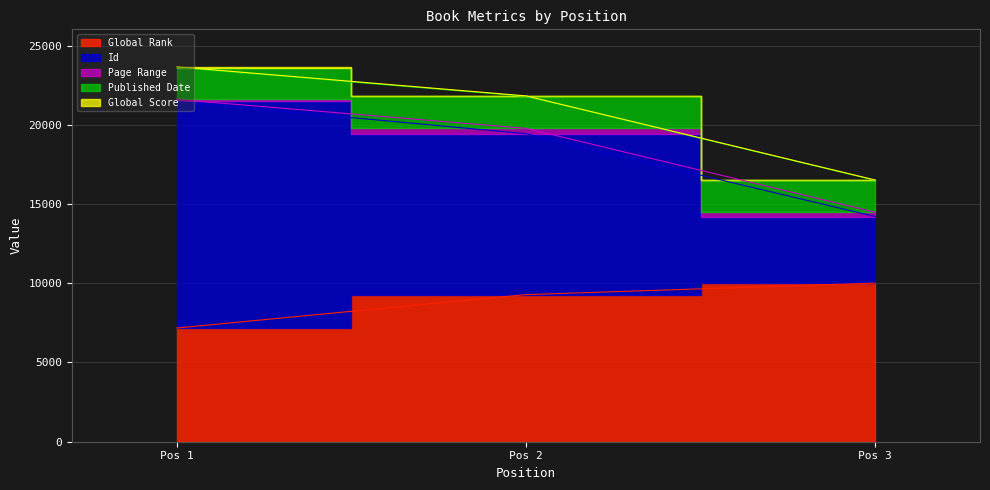

How many data points in Id are less than 10154?

1